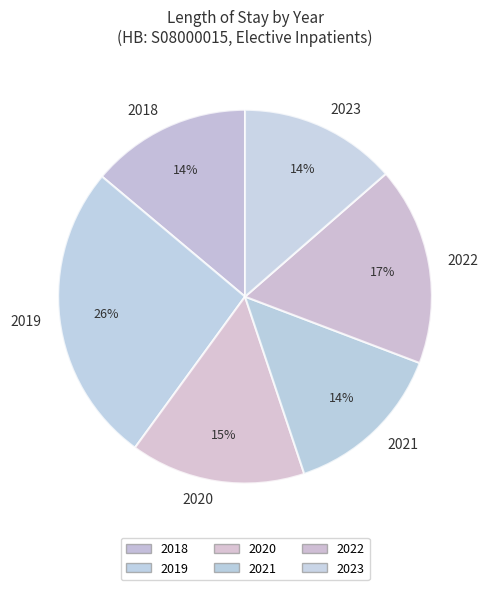

To the nearest percent, what is the combined percentage of 2018 and 2019?

40%